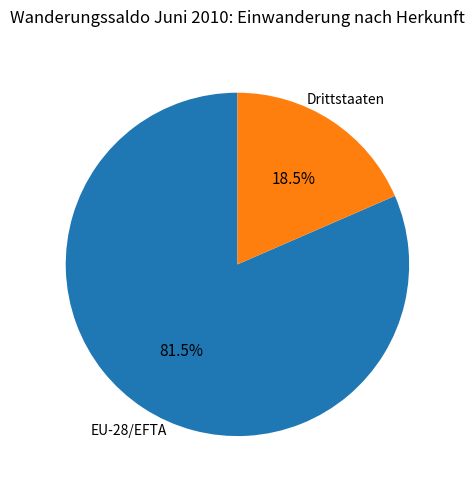

Between EU-28/EFTA and Drittstaaten, which is larger?

EU-28/EFTA